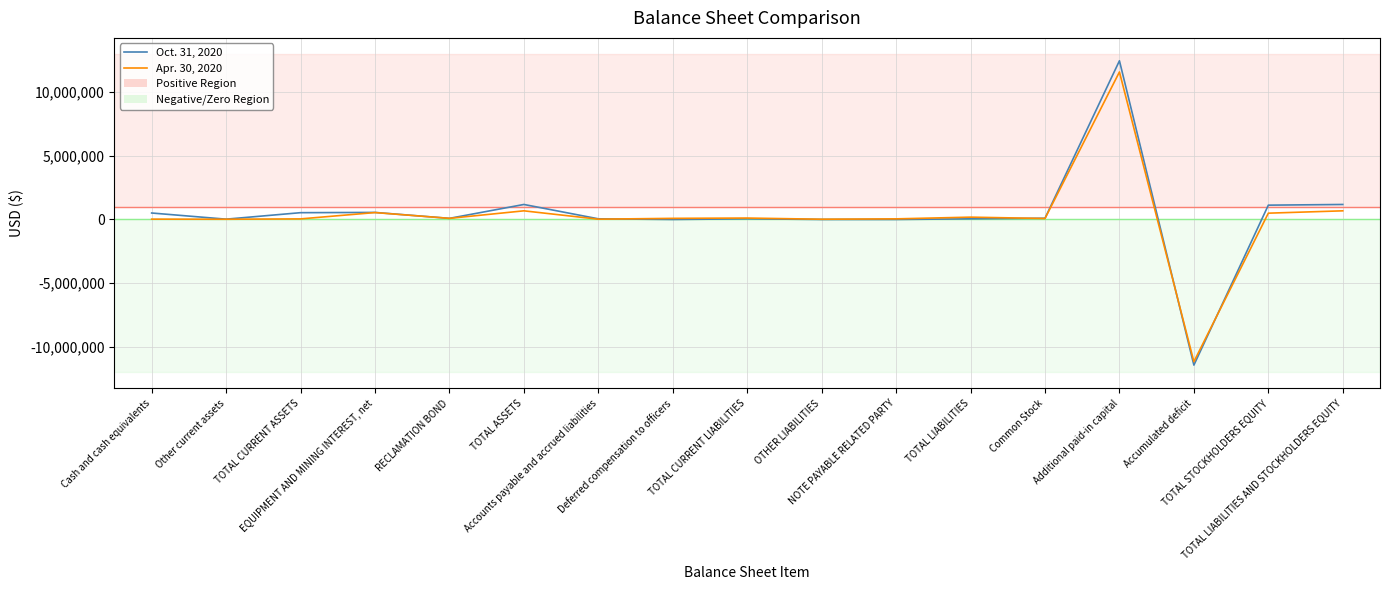

What is the maximum value shown in the chart?

12453993